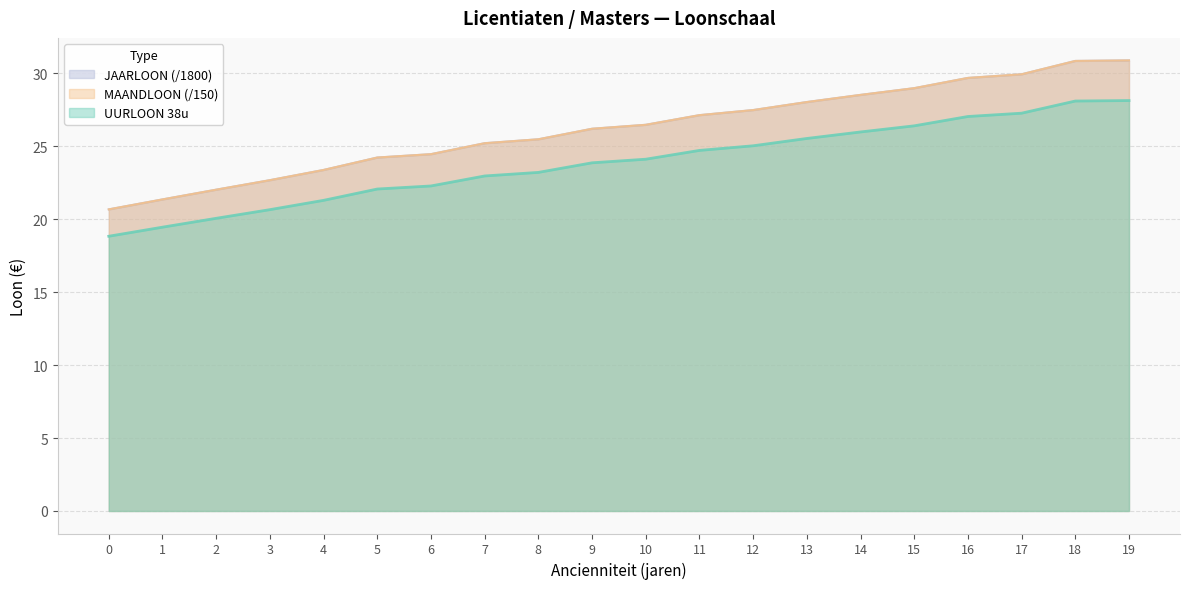

Reading left to right, transcribe all the data shown in this chart.

JAARLOON: 20.7	21.4	22.0	22.7	23.4	24.2	24.5	25.2	25.5	26.2	26.5	27.1	27.5	28.0	28.5	29.0	29.7	29.9	30.9	30.9
MAANDLOON: 20.7	21.4	22.0	22.7	23.4	24.2	24.5	25.2	25.5	26.2	26.5	27.1	27.5	28.0	28.5	29.0	29.7	29.9	30.9	30.9
UURLOON_38u: 18.8	19.5	20.1	20.7	21.3	22.1	22.3	23.0	23.2	23.9	24.1	24.7	25.0	25.5	26.0	26.4	27.0	27.3	28.1	28.1